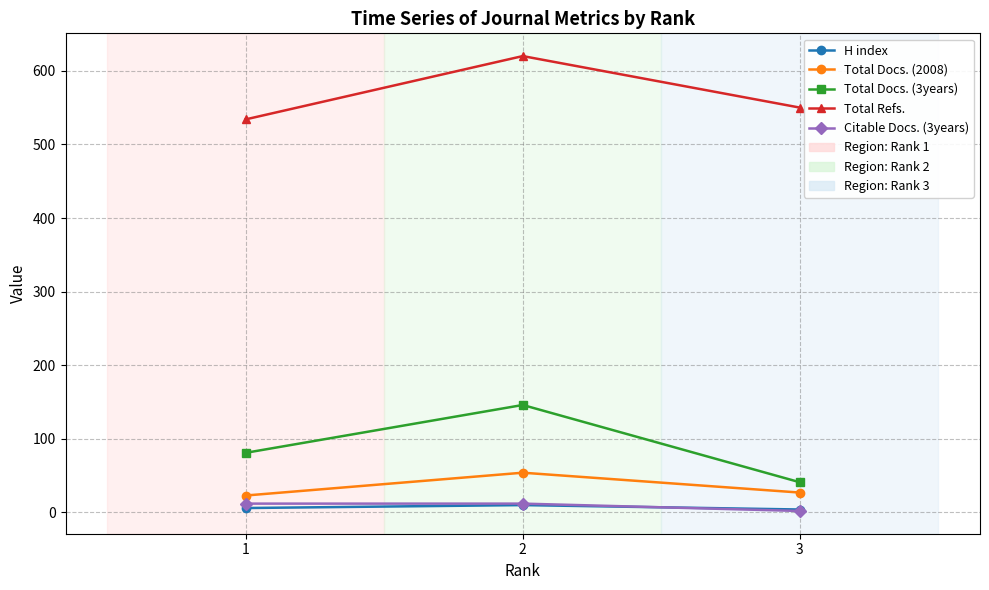

Is it true that Total Refs. equals 620 at 2?

True